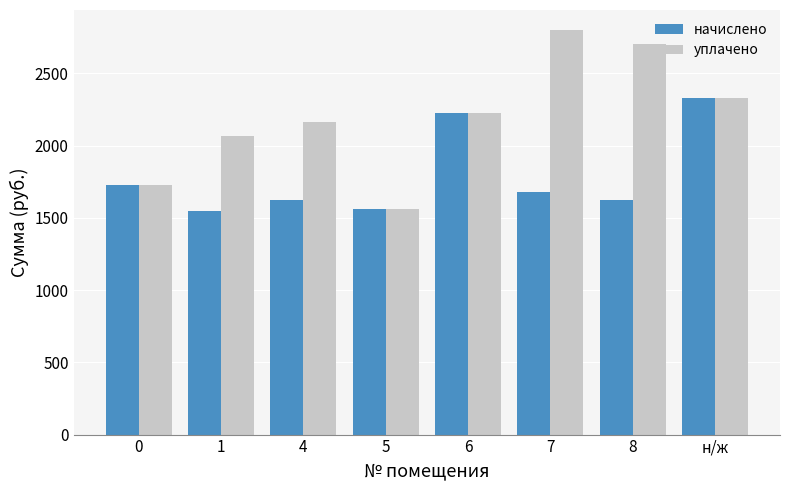

List the series in order of their peak value, highest first.

уплачено, начислено